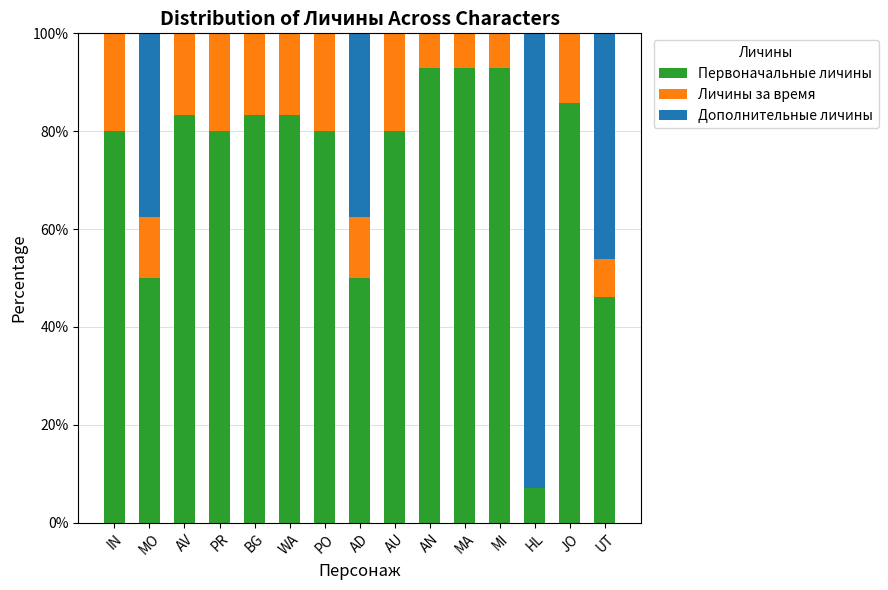

What is the total value across all series at HL?

100.0